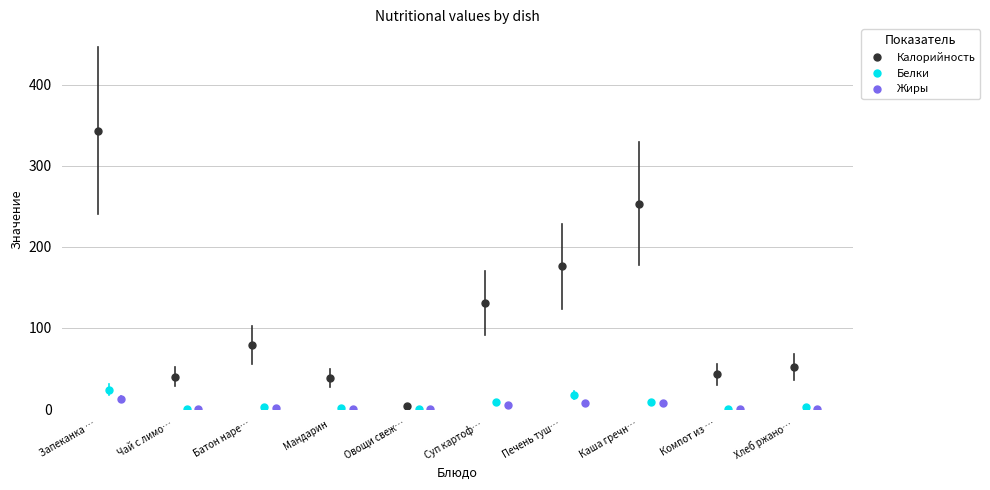

Between Запеканка … and Чай с лимо…, which is larger?

Запеканка …